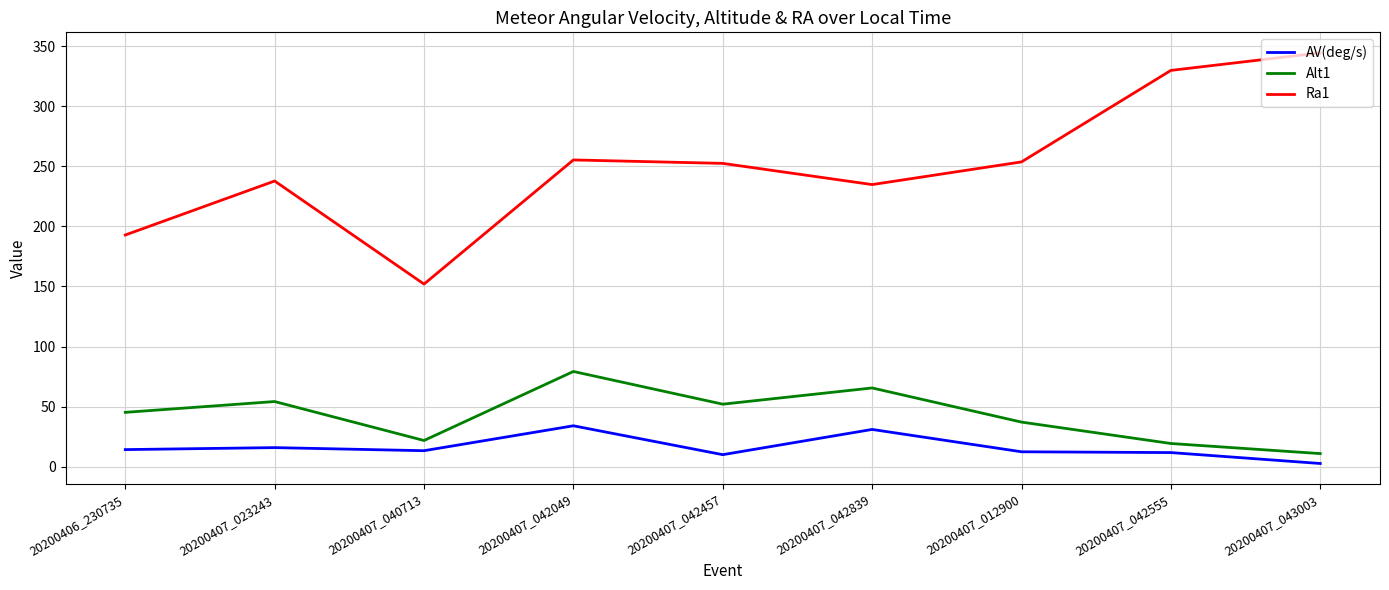

Which series has the largest range (max minus min)?

Ra1